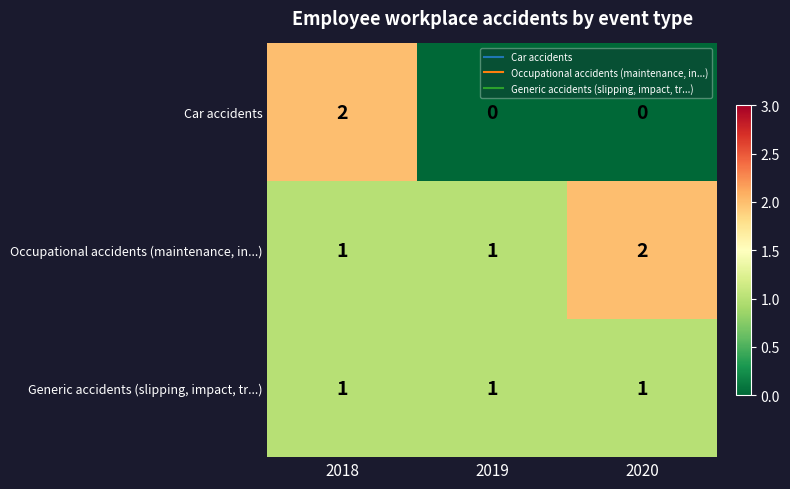

Reading left to right, extract all data points from this chart.

Car accidents: 2	0	0
Occupational accidents (maintenance, in...): 1	1	2
Generic accidents (slipping, impact, tr...): 1	1	1